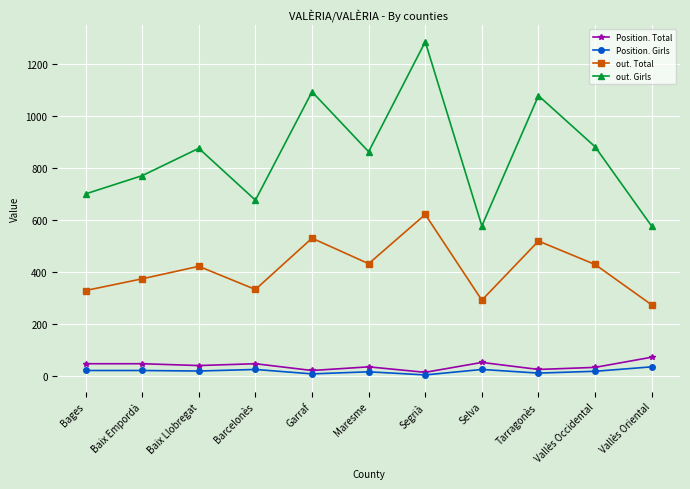

True or false: Position. Total and out. Girls cross at least once.

False